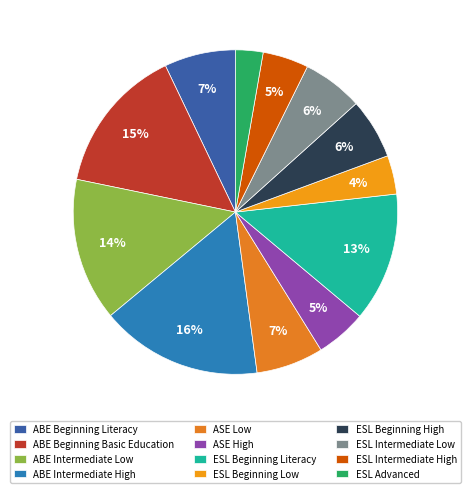

To the nearest percent, what is the difference between the largest and smallest slice percentages?

13%